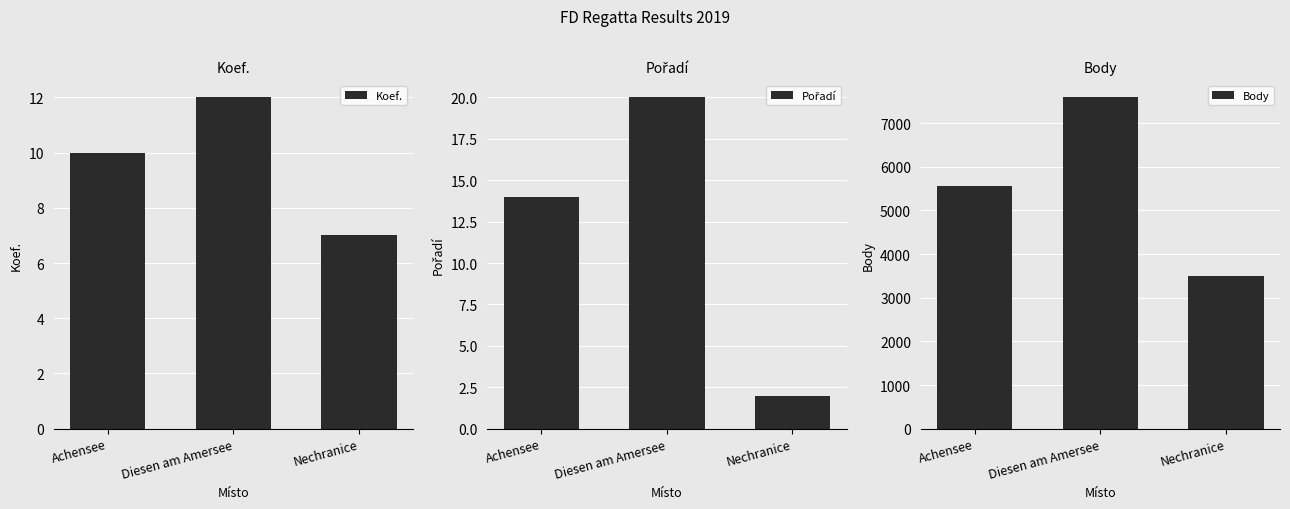

Reading right to left, extract all data points from this chart.

Koef.: 7	12	10
Pořadí: 2	20	14
Body: 3493	7590	5569